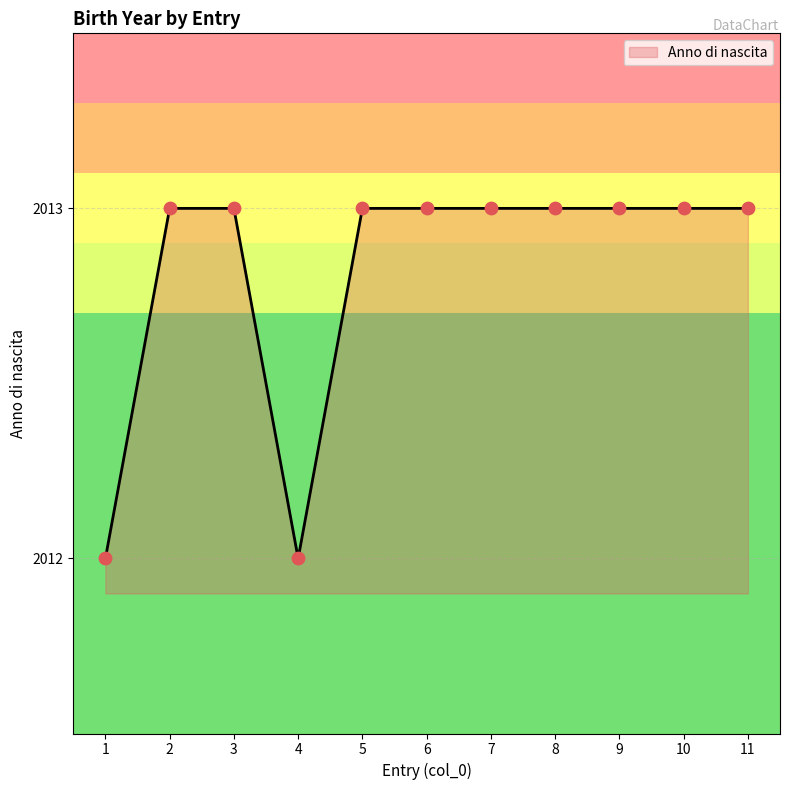

What is the change in value from 1 to 7?

+1